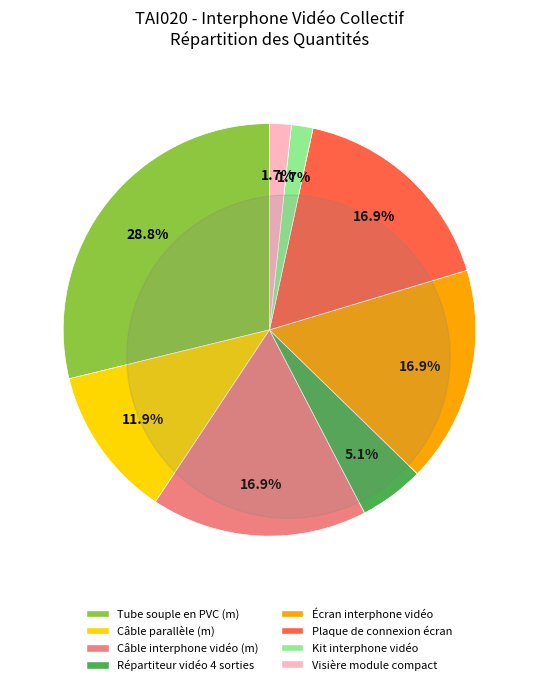

To the nearest percent, what percentage of the pie is Câble parallèle (m)?

12%